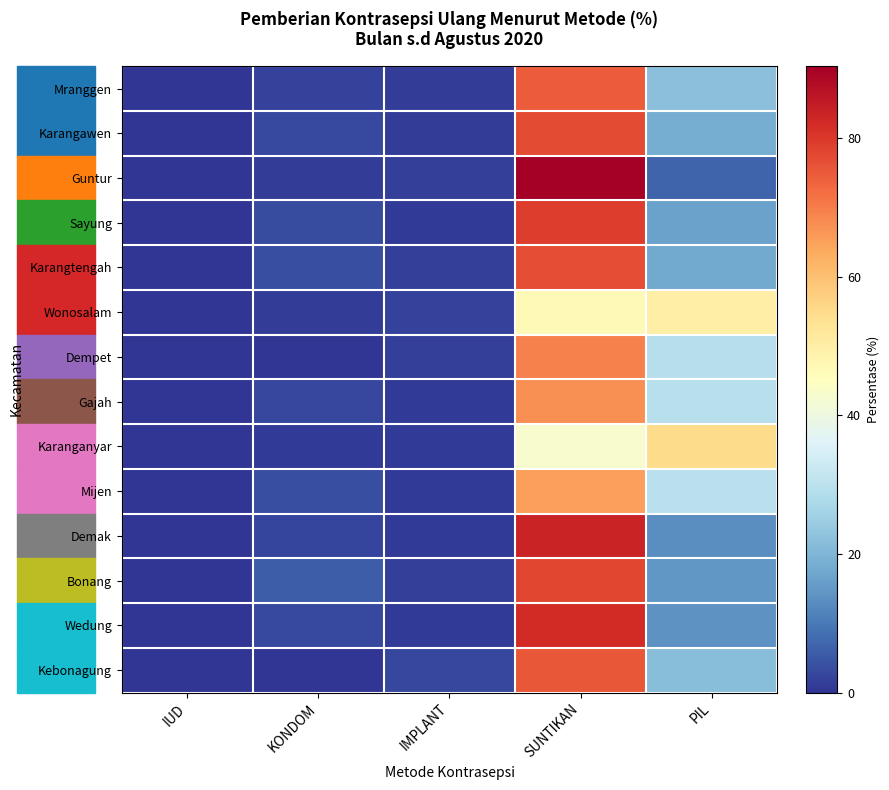

Reading left to right, list all the values displayed in this chart.

Mranggen: IUD=0.0	KONDOM=1.9	IMPLANT=1.1	SUNTIKAN=74.8	PIL=22.1
Karangawen: IUD=0.1	KONDOM=2.9	IMPLANT=1.4	SUNTIKAN=77.0	PIL=18.6
Guntur: IUD=0.0	KONDOM=1.2	IMPLANT=1.5	SUNTIKAN=90.4	PIL=6.8
Sayung: IUD=0.0	KONDOM=3.2	IMPLANT=1.0	SUNTIKAN=79.2	PIL=16.5
Karangtengah: IUD=0.2	KONDOM=3.6	IMPLANT=1.7	SUNTIKAN=76.8	PIL=17.8
Wonosalam: IUD=0.0	KONDOM=1.4	IMPLANT=2.1	SUNTIKAN=46.7	PIL=49.8
Dempet: IUD=0.0	KONDOM=0.0	IMPLANT=1.6	SUNTIKAN=69.2	PIL=29.2
Gajah: IUD=0.0	KONDOM=2.7	IMPLANT=0.9	SUNTIKAN=67.1	PIL=29.3
Karanganyar: IUD=0.0	KONDOM=1.0	IMPLANT=1.0	SUNTIKAN=43.0	PIL=55.1
Mijen: IUD=0.2	KONDOM=3.8	IMPLANT=1.0	SUNTIKAN=65.3	PIL=29.8
Demak: IUD=0.2	KONDOM=2.3	IMPLANT=0.7	SUNTIKAN=83.5	PIL=13.3
Bonang: IUD=0.2	KONDOM=5.8	IMPLANT=1.6	SUNTIKAN=77.7	PIL=14.7
Wedung: IUD=0.1	KONDOM=3.1	IMPLANT=0.7	SUNTIKAN=82.2	PIL=13.9
Kebonagung: IUD=0.0	KONDOM=0.1	IMPLANT=2.6	SUNTIKAN=75.3	PIL=21.9